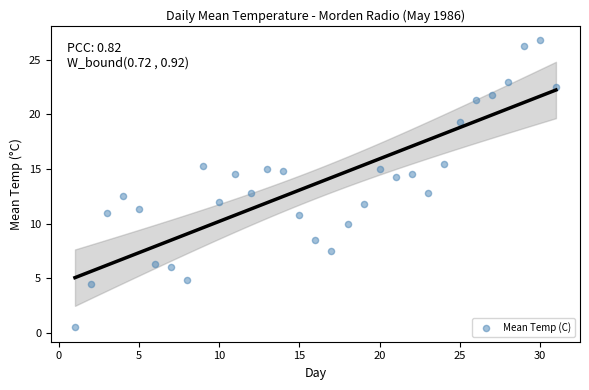

What is the range of X values (max minus min)?

30.0